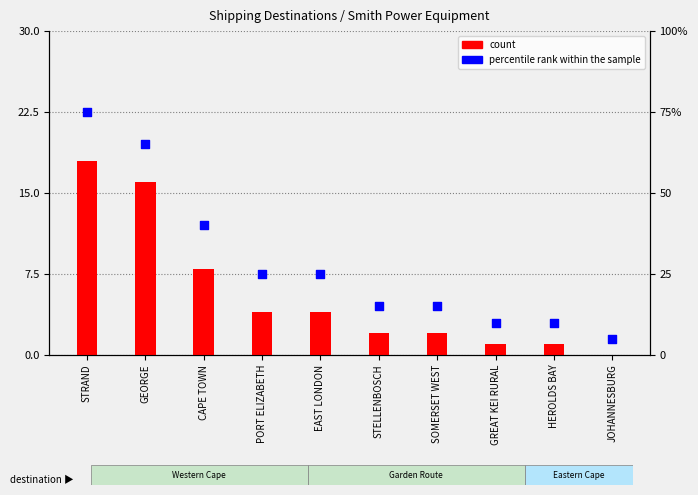

Is the value of percentile rank within the sample at HEROLDS BAY greater than the value of count at STELLENBOSCH?

Yes